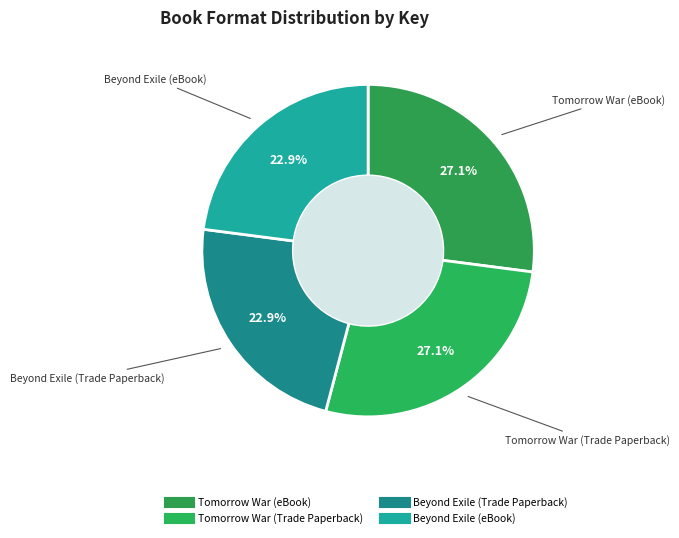

What percentage is NOT represented by Tomorrow War (Trade Paperback)?

72.9%